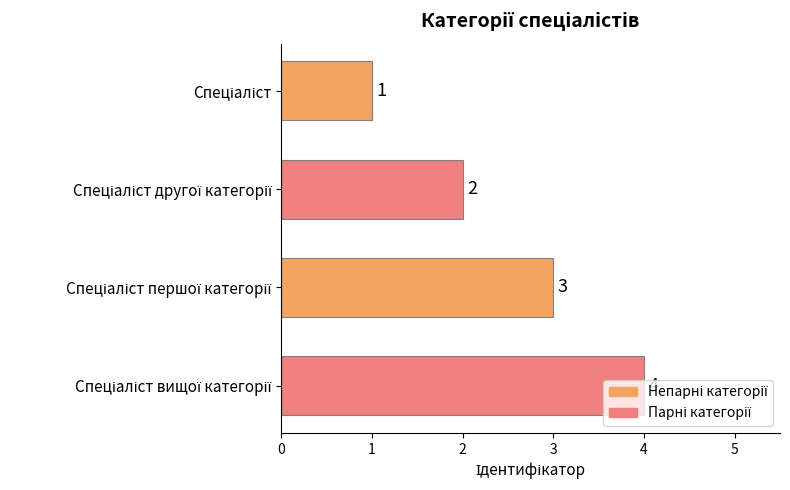

How many values are between 2 and 4?

3